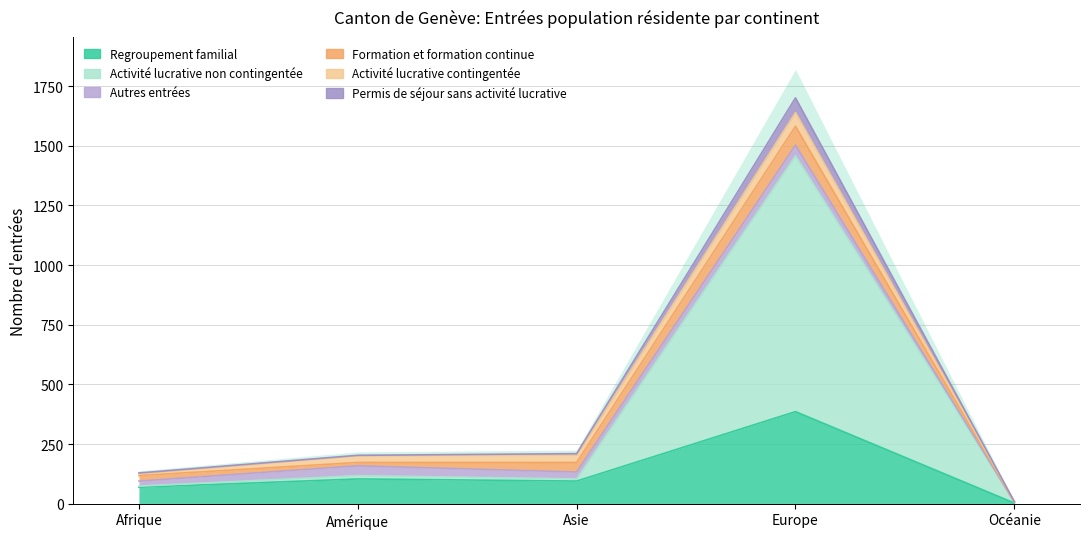

What is the difference between the maximum and minimum values in the Permis de séjour sans activité lucrative series?

1575